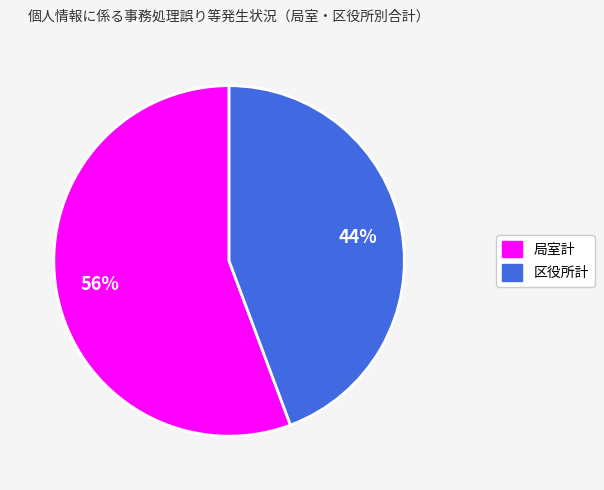

Which has a higher value, 局室計 or 区役所計?

局室計